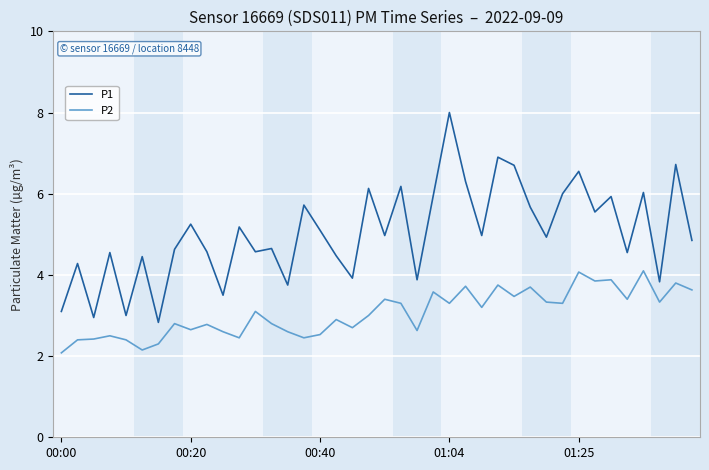

List the series in order of their peak value, highest first.

P1, P2